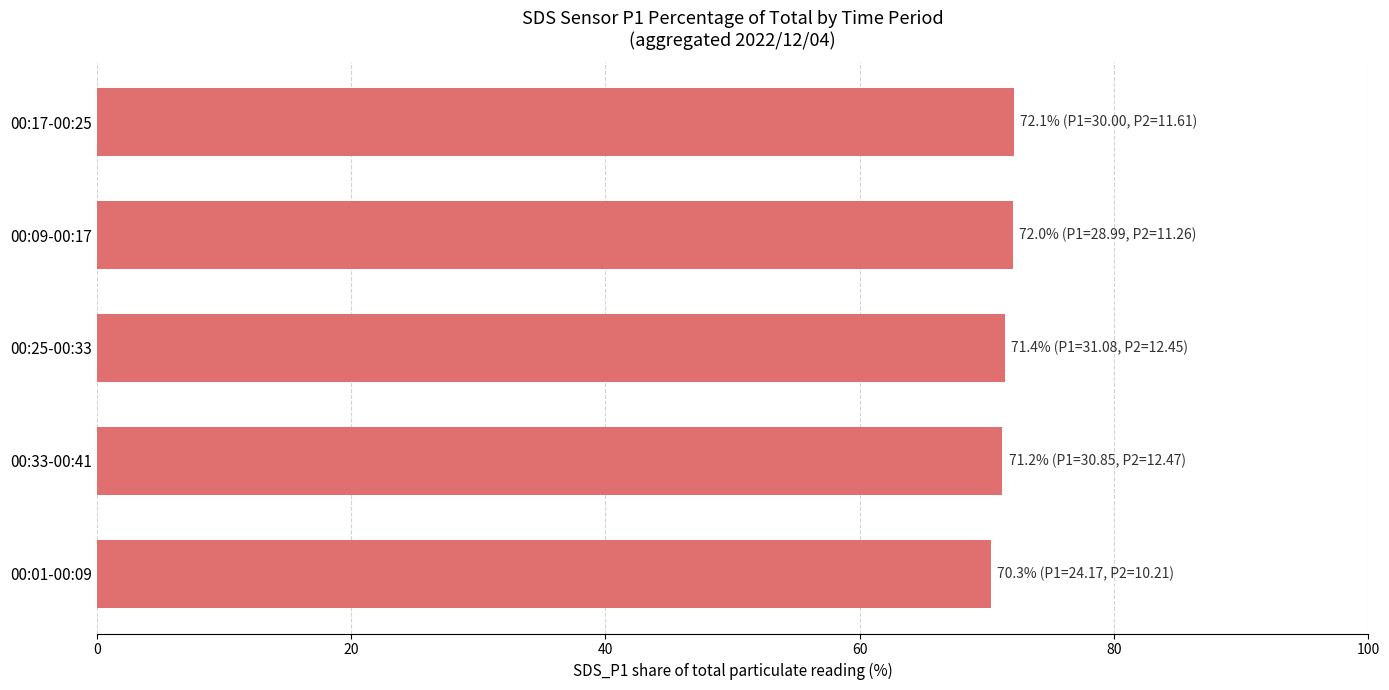

Does the chart contain any negative values?

No